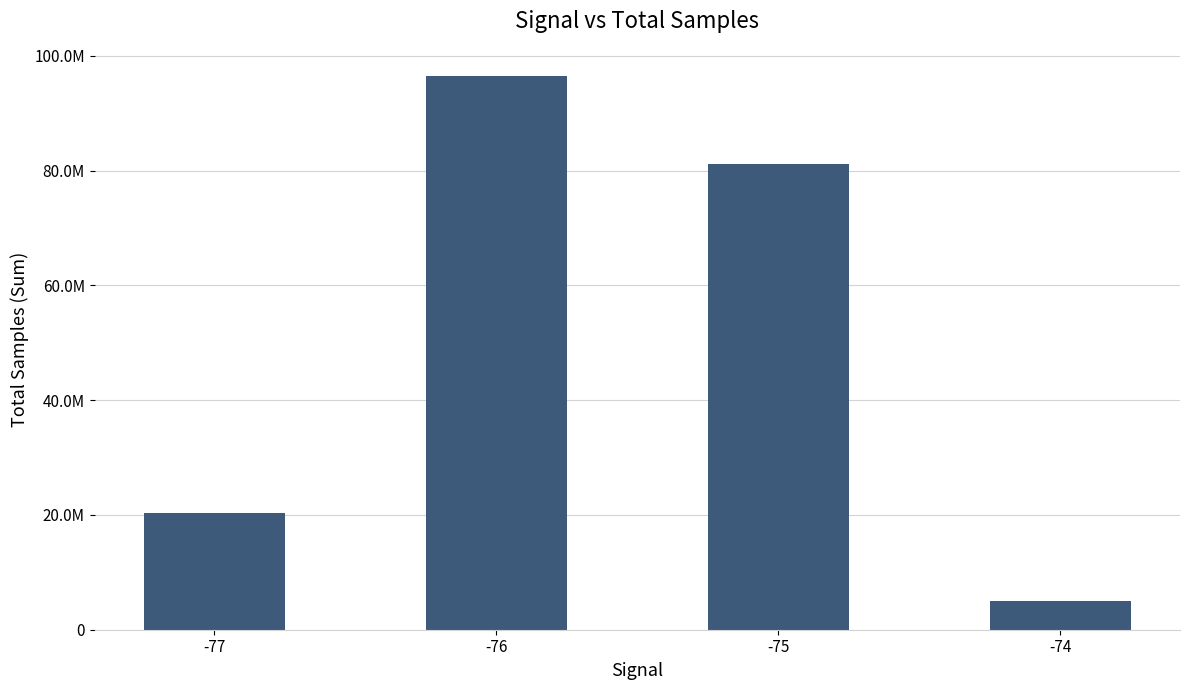

Reading left to right, extract all data points from this chart.

20275352	96422313	81205855	5059063